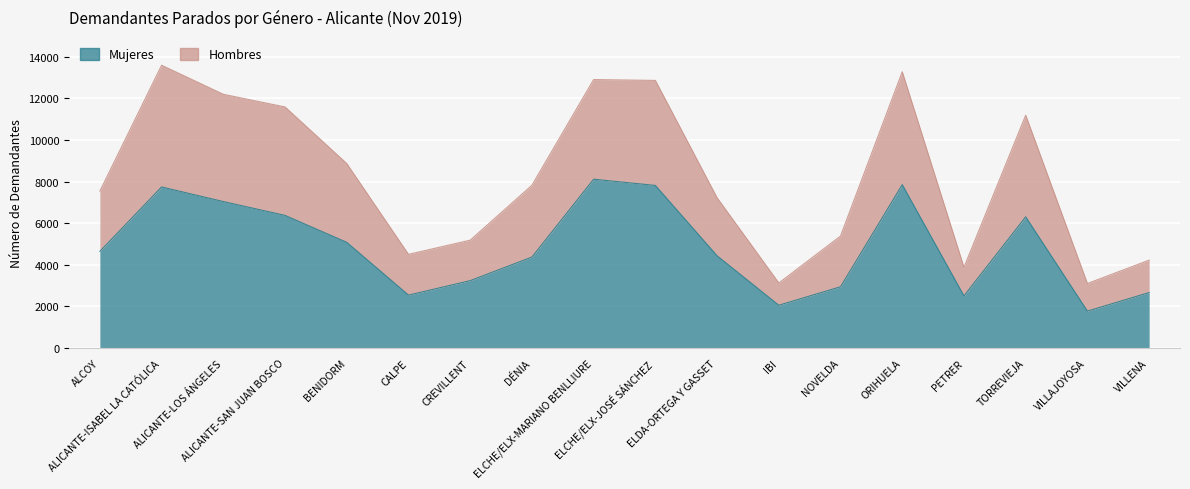

Does the chart display data point markers on the line(s)?

No